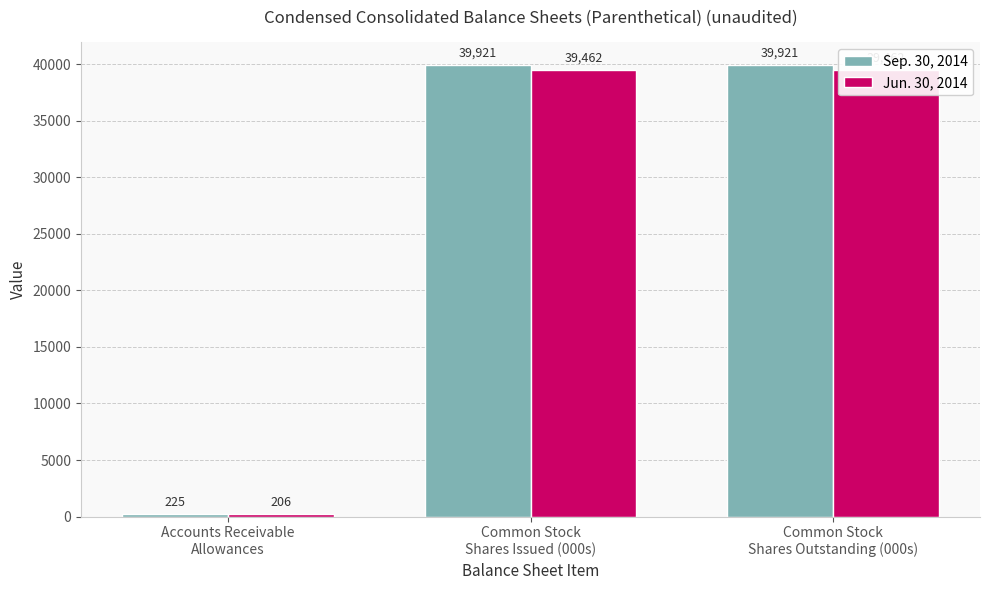

Count the number of categories in the chart.

3